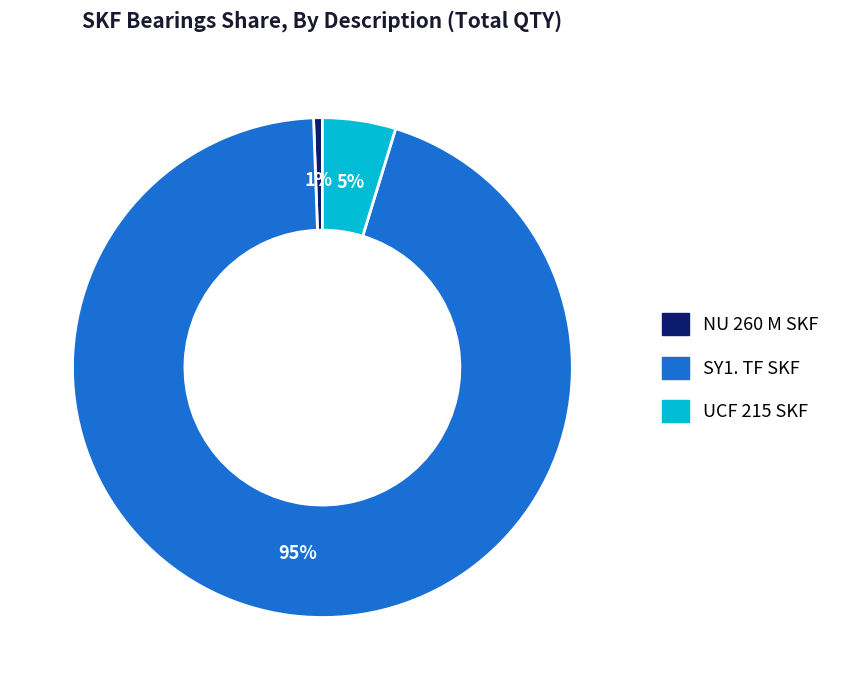

To the nearest percent, what is the average slice percentage?

33%